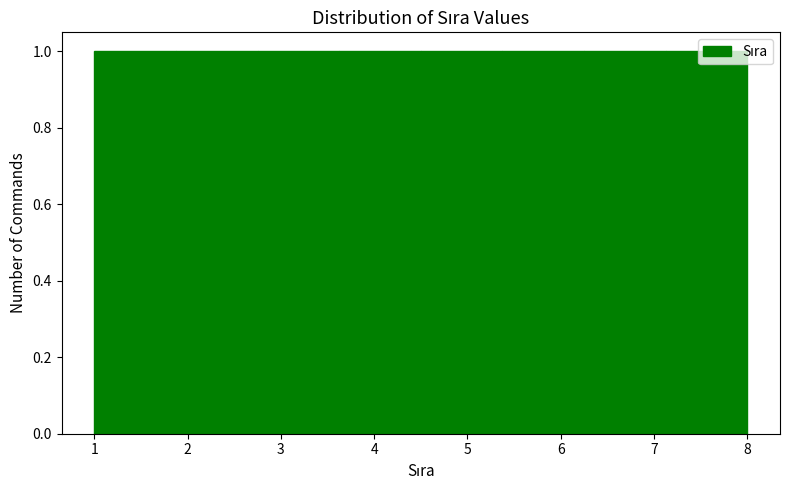

How tall is the bar that spans 4.5 to 5.4 on the x-axis? Neither the bar edges nor the heights are printed on the chart, so give them approximately, as read against the axes.

1